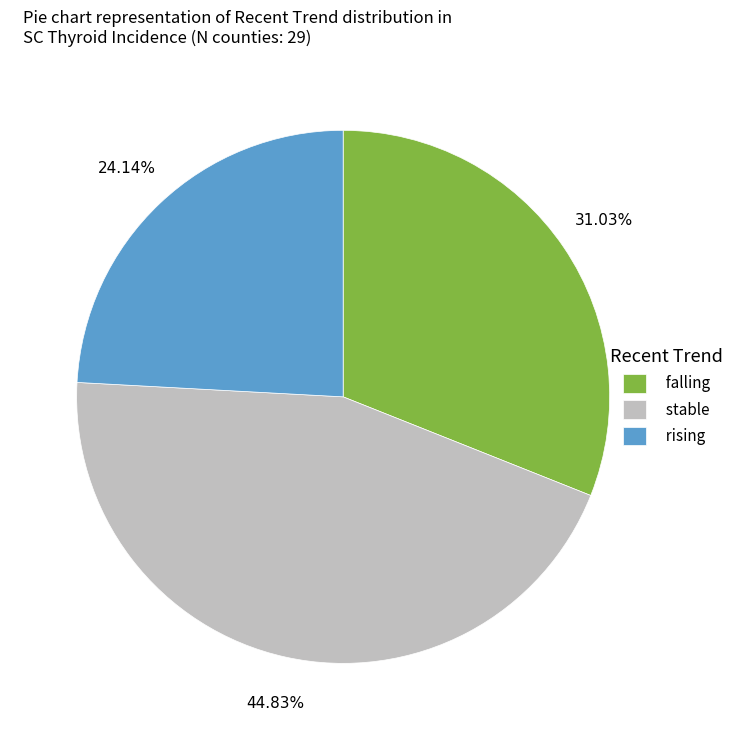

Rank the categories by value from highest to lowest.

stable, falling, rising